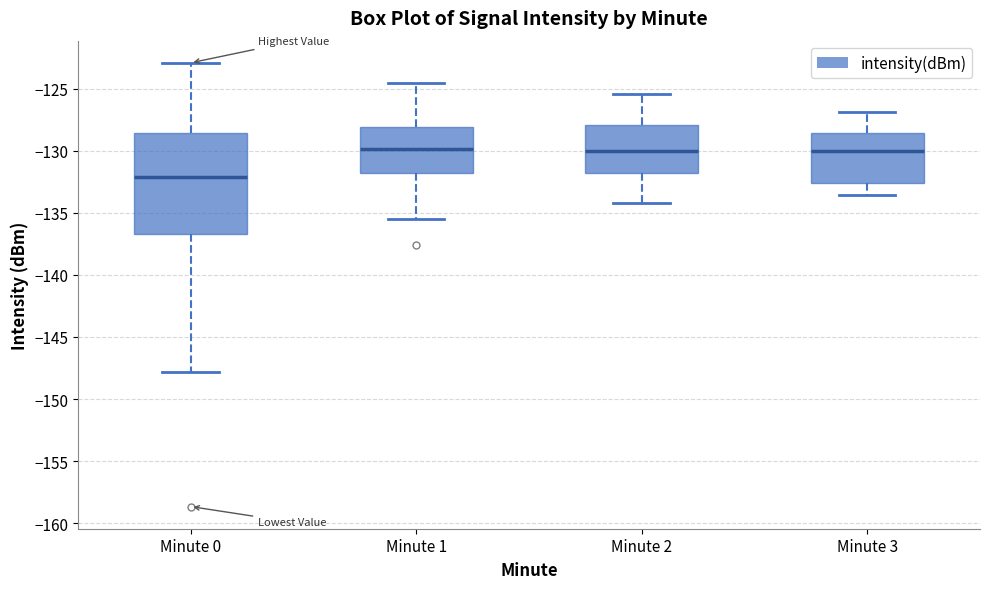

Reading left to right, read every box against the y-axis: the position of its median line, the range the box covers, and the ends of its whiskers. The values are not printed on the chart, so give them approximately, as read against the axis.

Minute 0: median -132.0, box -136.5 to -128.5, whiskers -148.0 to -123.0
Minute 1: median -130.0, box -132.0 to -128.0, whiskers -135.5 to -124.5
Minute 2: median -130.0, box -132.0 to -128.0, whiskers -134.0 to -125.5
Minute 3: median -130.0, box -132.5 to -128.5, whiskers -133.5 to -127.0